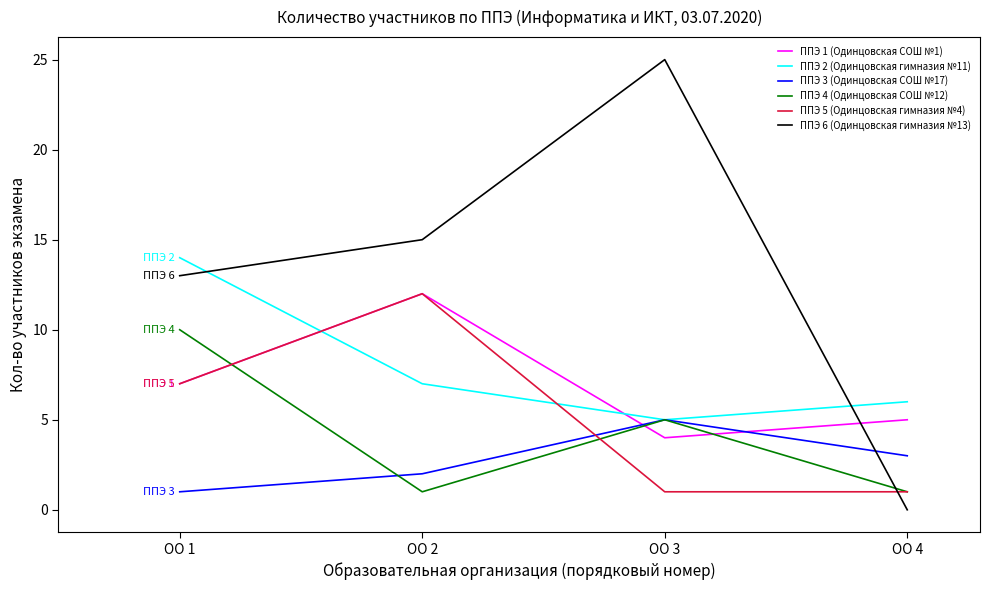

Where is the first local maximum for ППЭ 4 (Одинцовская СОШ №12)?

ОО 3